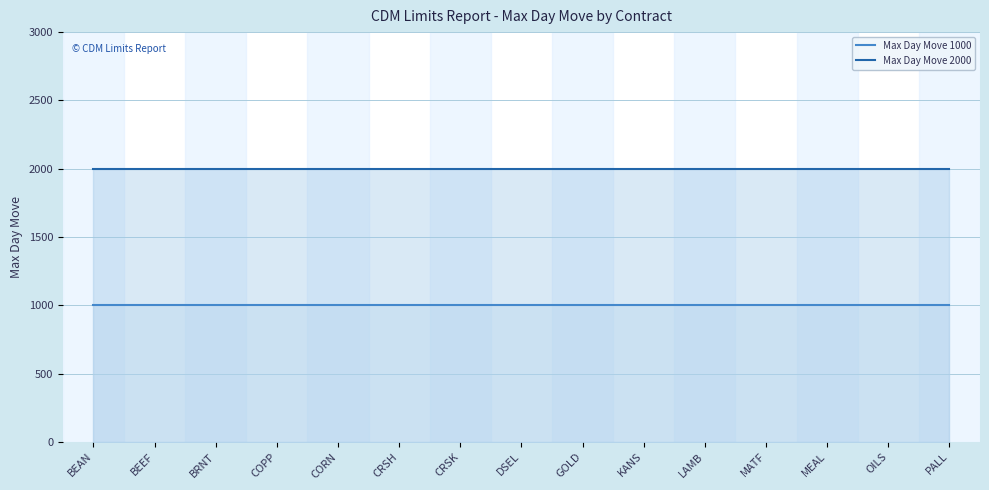

The value of Max Day Move 2000 at BEAN is 2000. True or false?

True